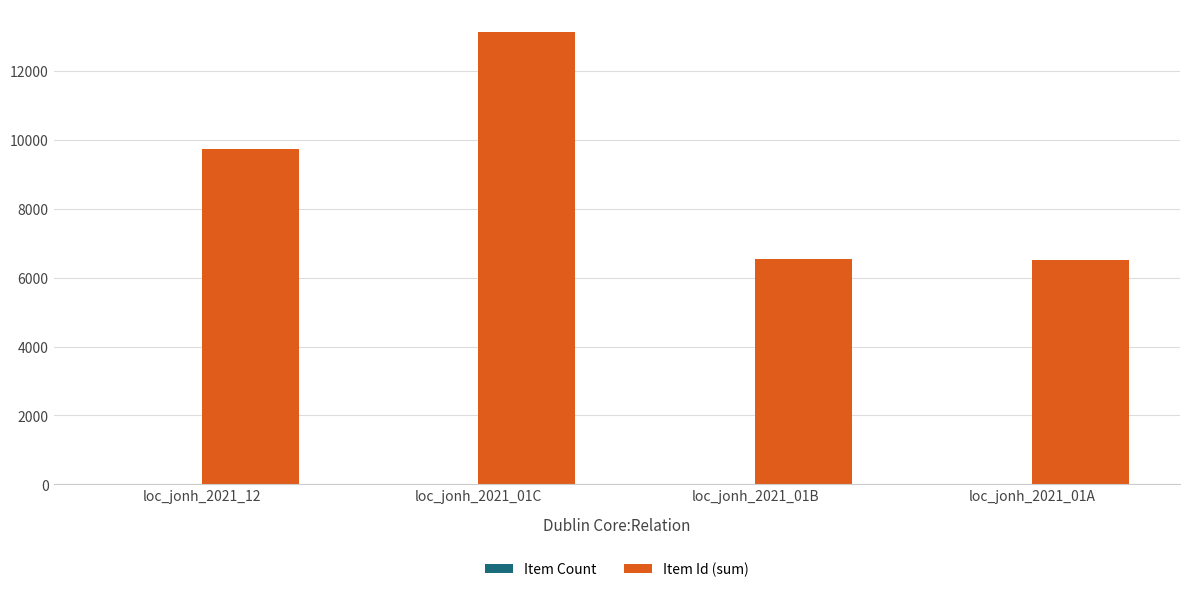

Which category has the highest value in the Item Id (sum) series?

loc_jonh_2021_01C